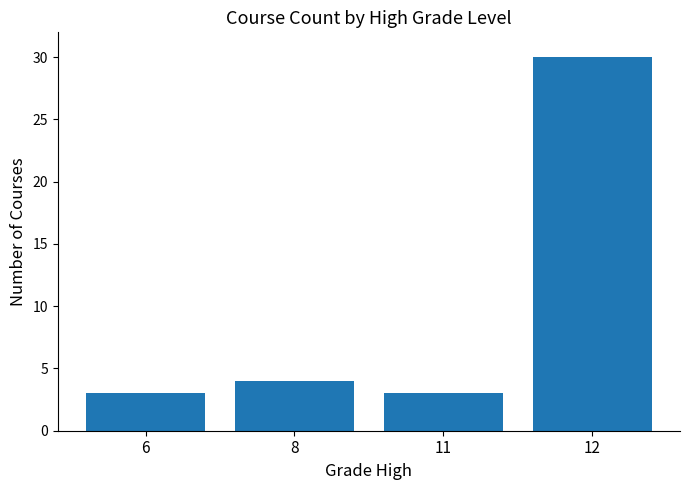

At which label is the value closest to 16?

8